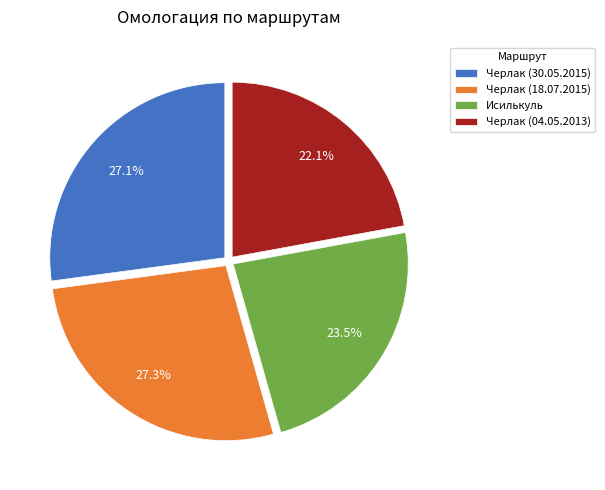

Which slice is the smallest?

Черлак (04.05.2013)